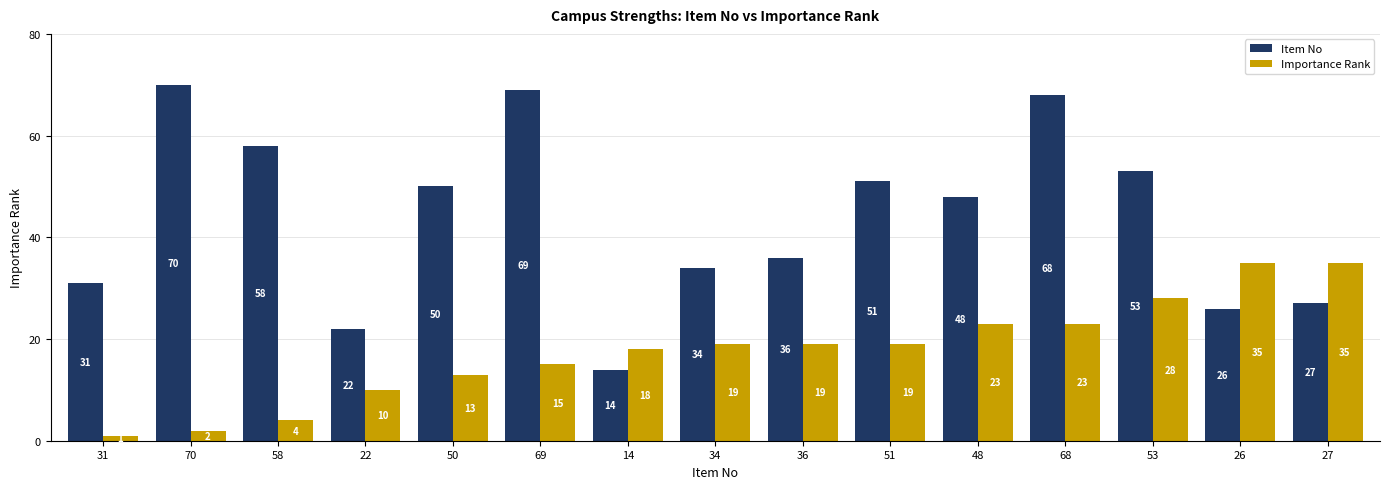

What is the spread (max minus min) of values at 51?

32